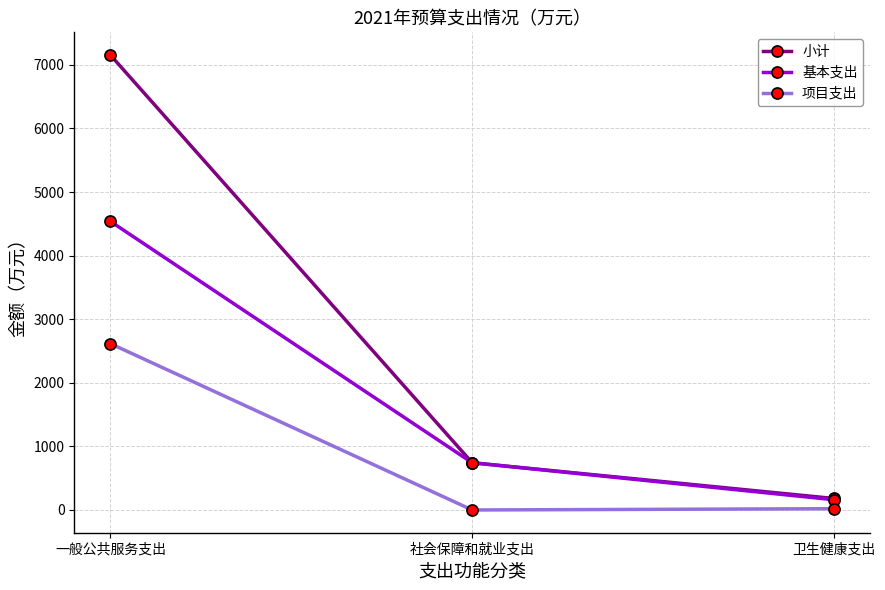

At how many categories does at least one series exceed 6996?

1